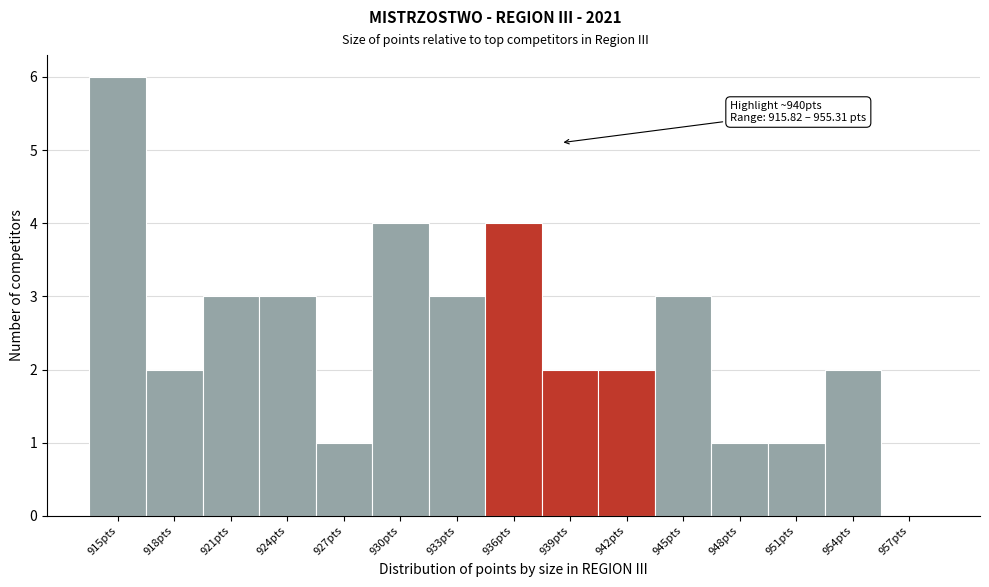

Reading right to left, transcribe all the data shown in this chart.

957pts=0	954pts=2	951pts=1	948pts=1	945pts=3	942pts=2	939pts=2	936pts=4	933pts=3	930pts=4	927pts=1	924pts=3	921pts=3	918pts=2	915pts=6